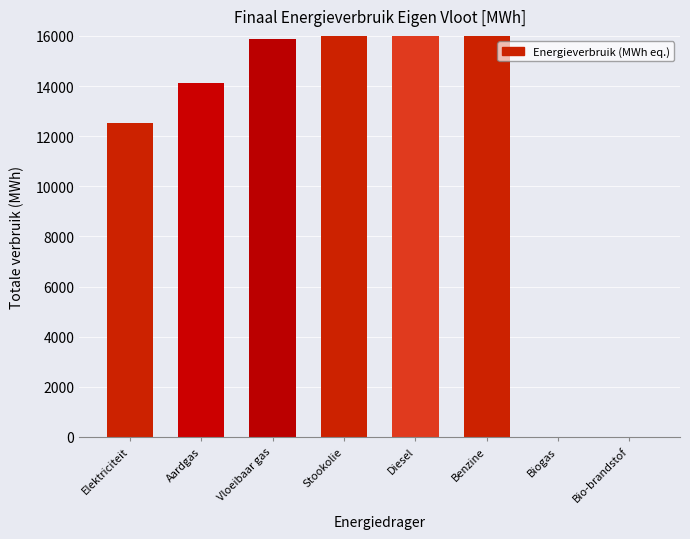

Which has a higher value, Aardgas or Elektriciteit?

Aardgas